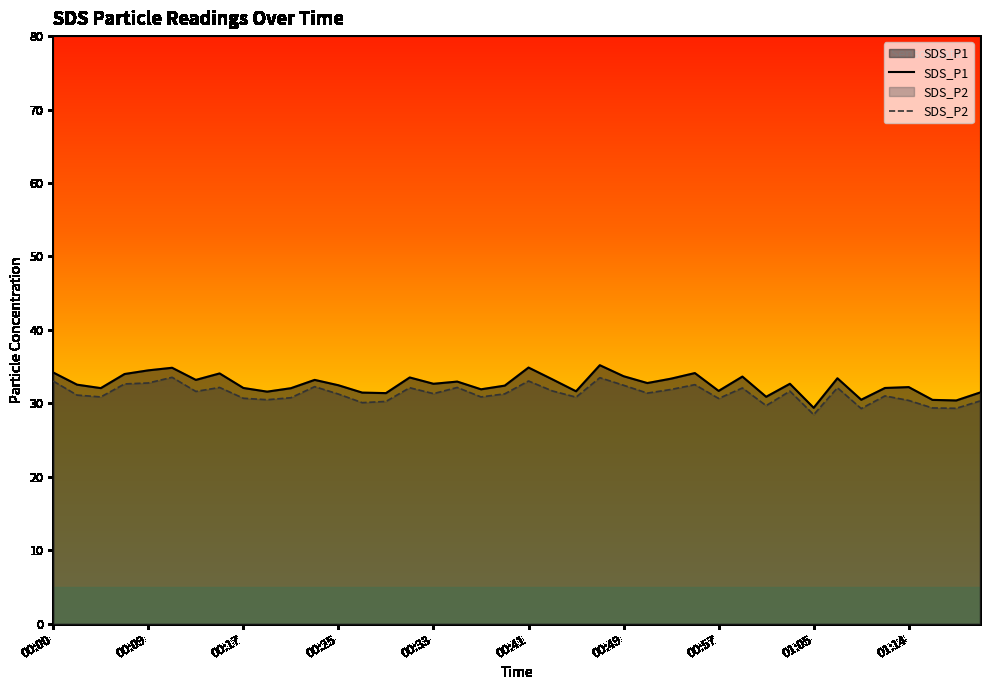

Rank the series by their average value, from lowest to highest.

SDS_P2, SDS_P1